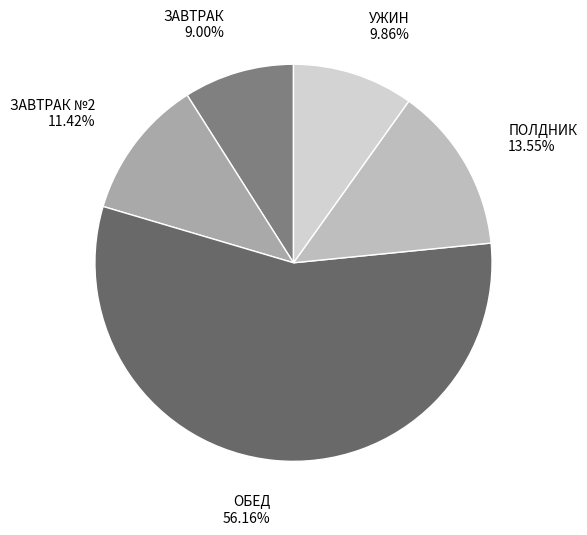

To the nearest percent, what is the difference between the largest and smallest slice percentages?

47%